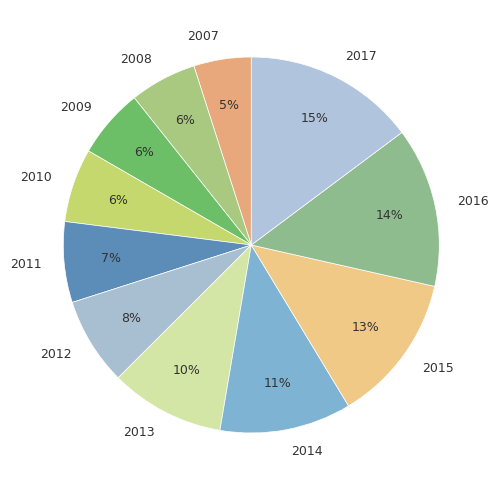

Does 2014 account for over 50% of the chart?

No